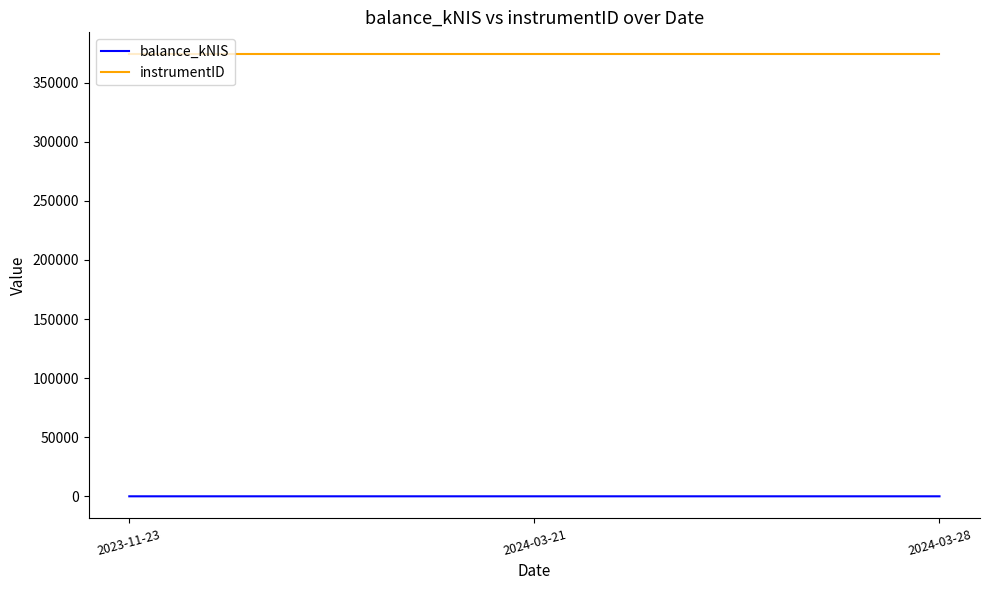

What is the sum of all instrumentID values?

1121526.0